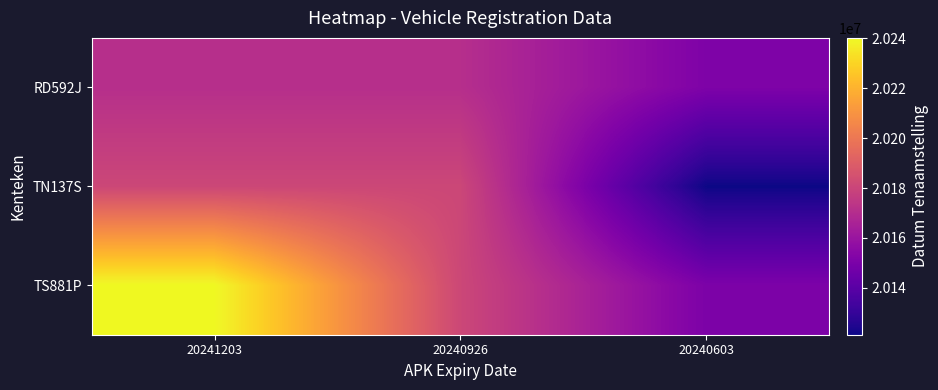

At how many categories does at least one series exceed 20188173?

1